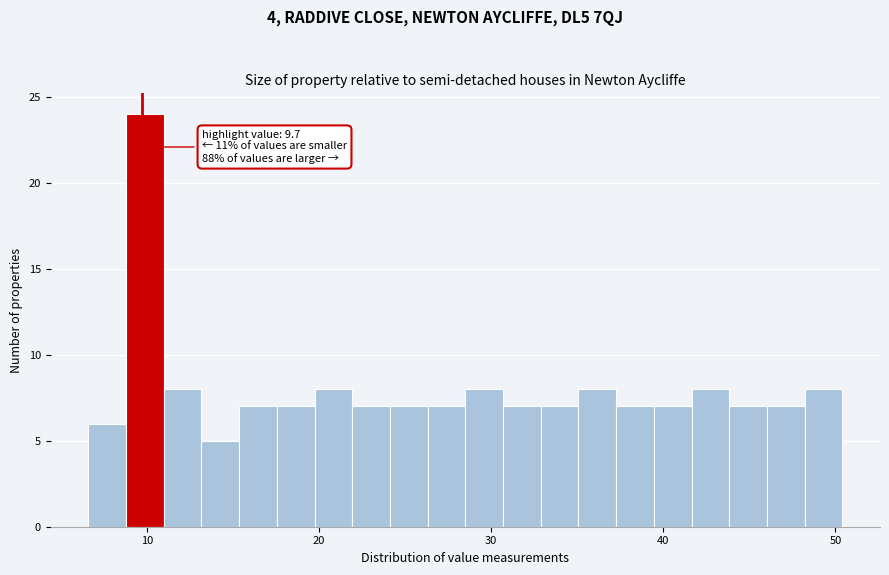

Around what value on the x-axis is the tallest bar? Give the approximate position of its centre, as read against the axis.

10